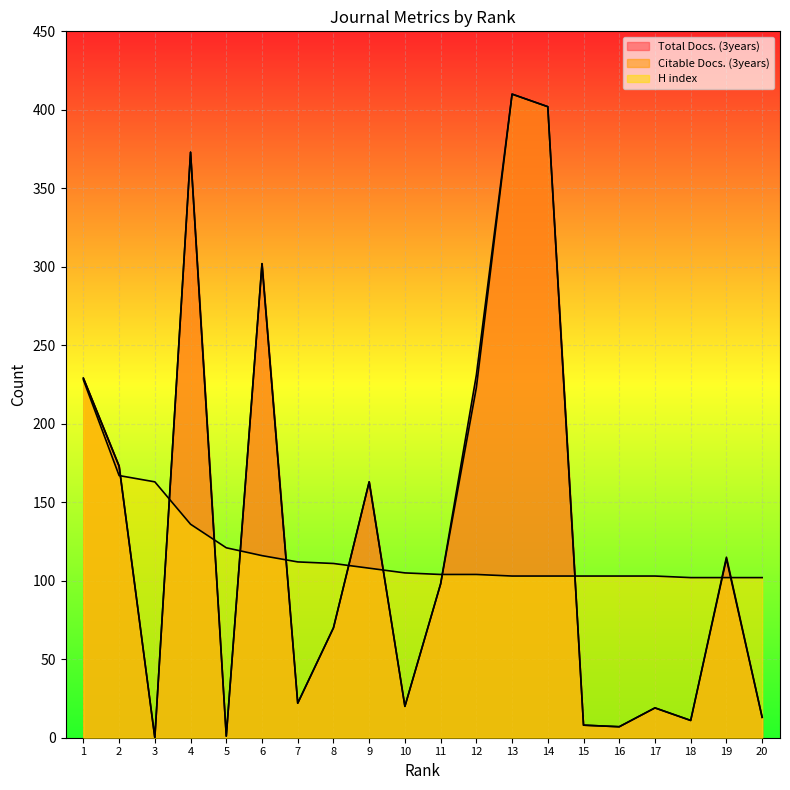

Which series ends up on top after the final intersection of Total Docs. (3years) and H index?

H index